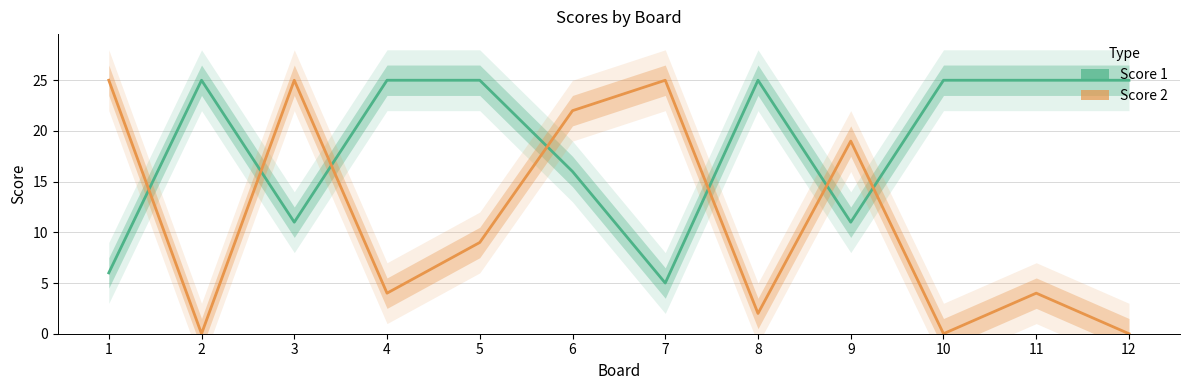

Reading left to right, what are all the values shown in this chart?

Score 1: 6	25	11	25	25	16	5	25	11	25	25	25
Score 2: 25	0	25	4	9	22	25	2	19	0	4	0